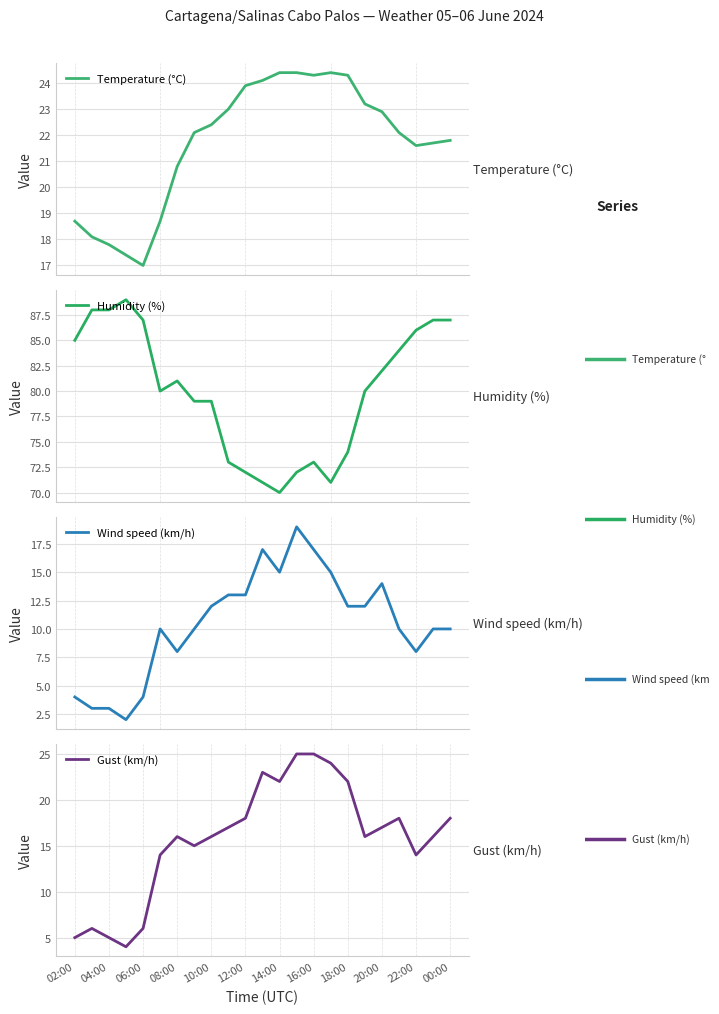

What are all the series names shown in the legend?

Temperature (°C), Humidity (%), Wind speed (km/h), Gust (km/h)